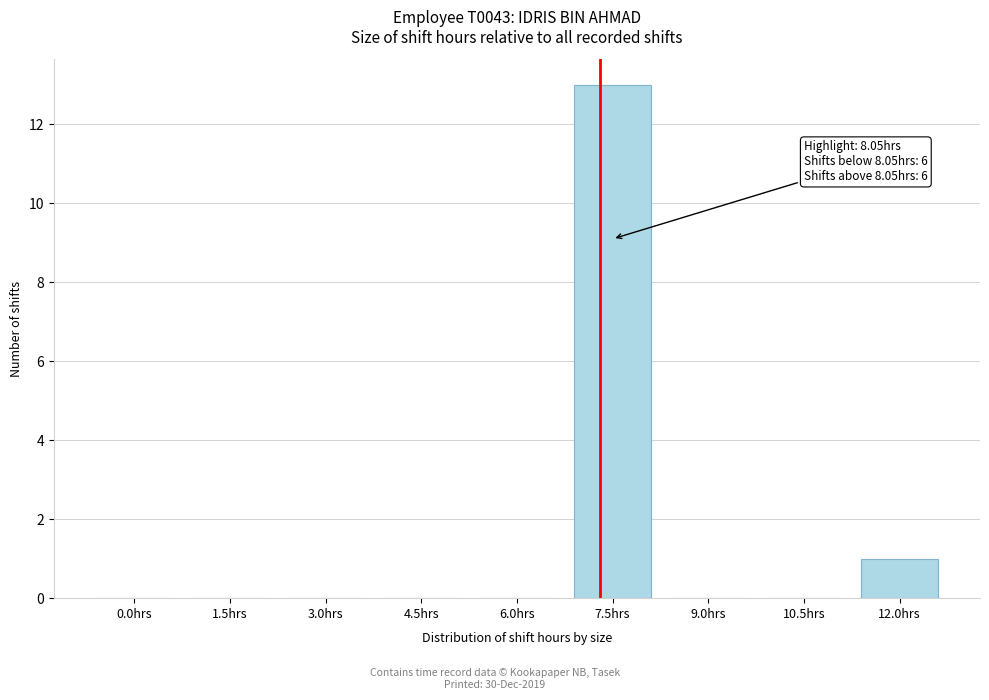

Reading left to right, what are all the values shown in this chart?

0.0hrs=0	1.5hrs=0	3.0hrs=0	4.5hrs=0	6.0hrs=0	7.5hrs=13	9.0hrs=0	10.5hrs=0	12.0hrs=1